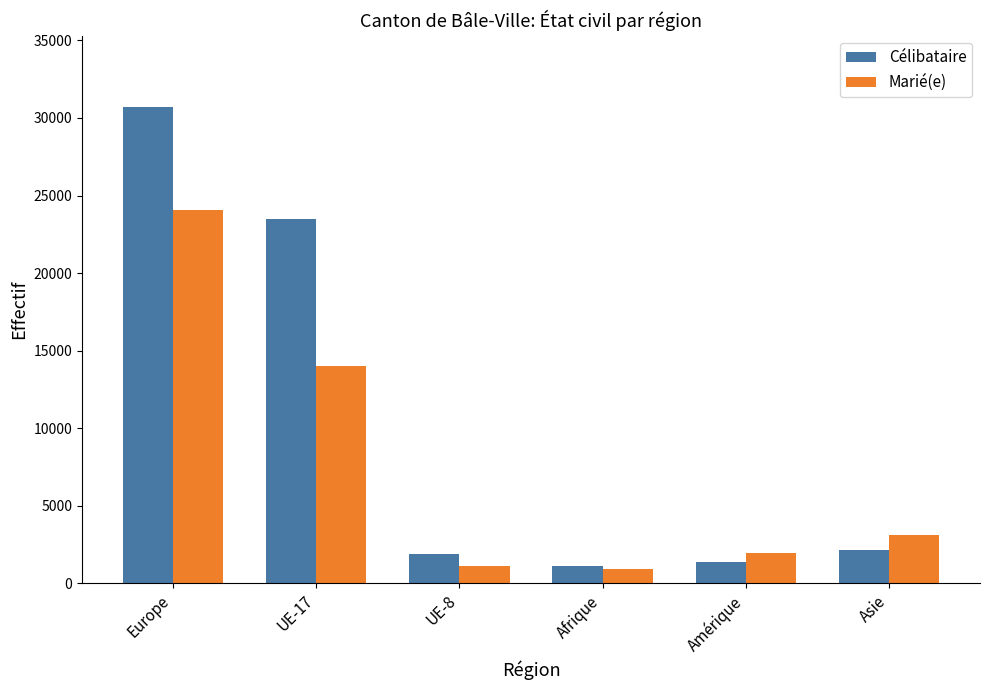

The value of Célibataire at UE-17 is 23505. True or false?

True